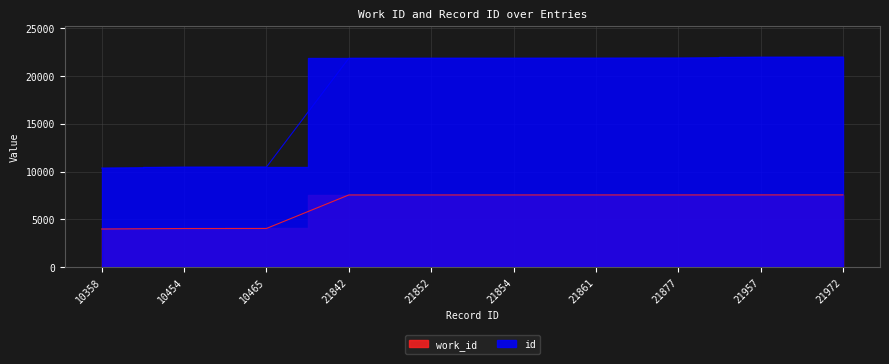

Reading right to left, what are all the values shown in this chart?

work_id: 21972=7554	21957=7553	21877=7550	21861=7550	21854=7548	21852=7548	21842=7548	10465=4041	10454=4037	10358=3987
id: 21972=21972	21957=21957	21877=21877	21861=21861	21854=21854	21852=21852	21842=21842	10465=10465	10454=10454	10358=10358